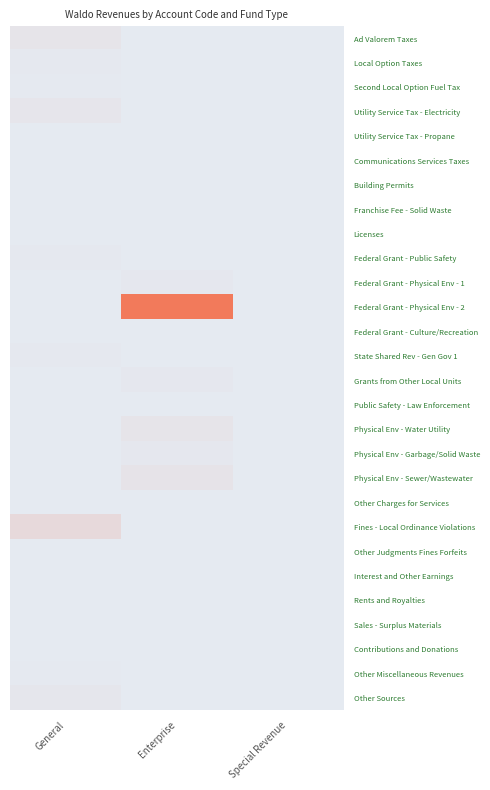

Reading right to left, transcribe all the data shown in this chart.

Ad Valorem Taxes: Special Revenue=0	Enterprise=0	General=154153
Local Option Taxes: Special Revenue=0	Enterprise=0	General=59057
Second Local Option Fuel Tax: Special Revenue=0	Enterprise=0	General=41248
Utility Service Tax - Electricity: Special Revenue=0	Enterprise=0	General=116354
Utility Service Tax - Propane: Special Revenue=0	Enterprise=0	General=719
Communications Services Taxes: Special Revenue=0	Enterprise=0	General=21716
Building Permits: Special Revenue=0	Enterprise=0	General=3815
Franchise Fee - Solid Waste: Special Revenue=0	Enterprise=0	General=3296
Licenses: Special Revenue=0	Enterprise=0	General=2082
Federal Grant - Public Safety: Special Revenue=0	Enterprise=0	General=46459
Federal Grant - Physical Env - 1: Special Revenue=0	Enterprise=79522	General=0
Federal Grant - Physical Env - 2: Special Revenue=0	Enterprise=2809930	General=0
Federal Grant - Culture/Recreation: Special Revenue=0	Enterprise=0	General=13580
State Shared Rev - Gen Gov 1: Special Revenue=0	Enterprise=0	General=44520
Grants from Other Local Units: Special Revenue=0	Enterprise=76836	General=0
Public Safety - Law Enforcement: Special Revenue=0	Enterprise=0	General=538
Physical Env - Water Utility: Special Revenue=0	Enterprise=156452	General=0
Physical Env - Garbage/Solid Waste: Special Revenue=0	Enterprise=73569	General=0
Physical Env - Sewer/Wastewater: Special Revenue=0	Enterprise=183165	General=0
Other Charges for Services: Special Revenue=0	Enterprise=7295	General=0
Fines - Local Ordinance Violations: Special Revenue=0	Enterprise=0	General=425349
Other Judgments Fines Forfeits: Special Revenue=0	Enterprise=0	General=700
Interest and Other Earnings: Special Revenue=0	Enterprise=696	General=1008
Rents and Royalties: Special Revenue=0	Enterprise=0	General=19636
Sales - Surplus Materials: Special Revenue=0	Enterprise=0	General=5450
Contributions and Donations: Special Revenue=0	Enterprise=0	General=1312
Other Miscellaneous Revenues: Special Revenue=0	Enterprise=392	General=24642
Other Sources: Special Revenue=0	Enterprise=0	General=90401